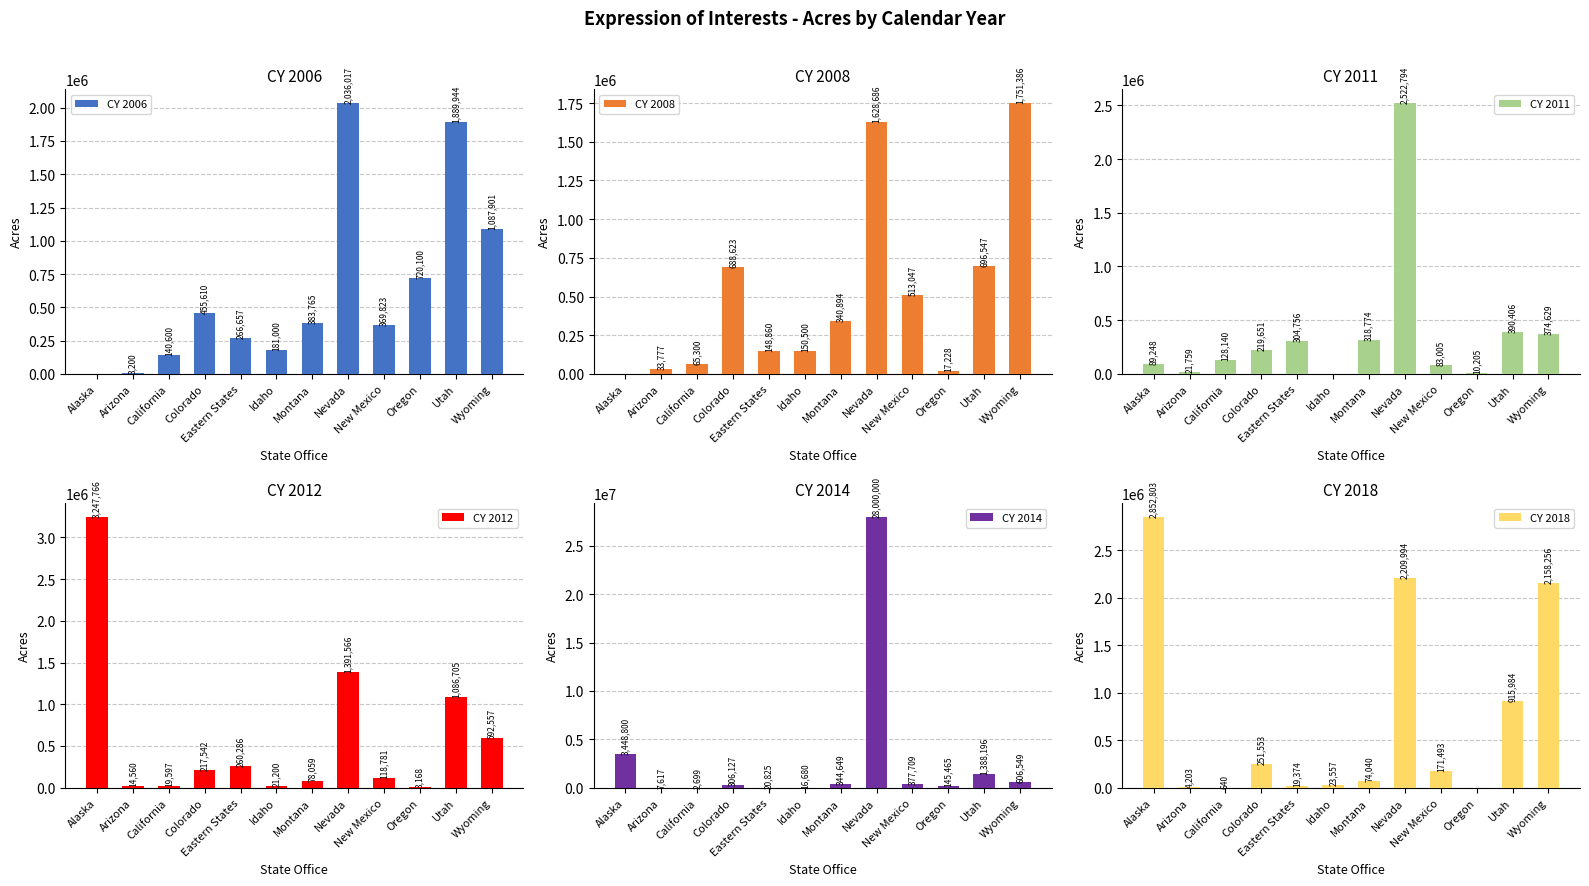

What is the label of the 8th bar from the left?

Nevada